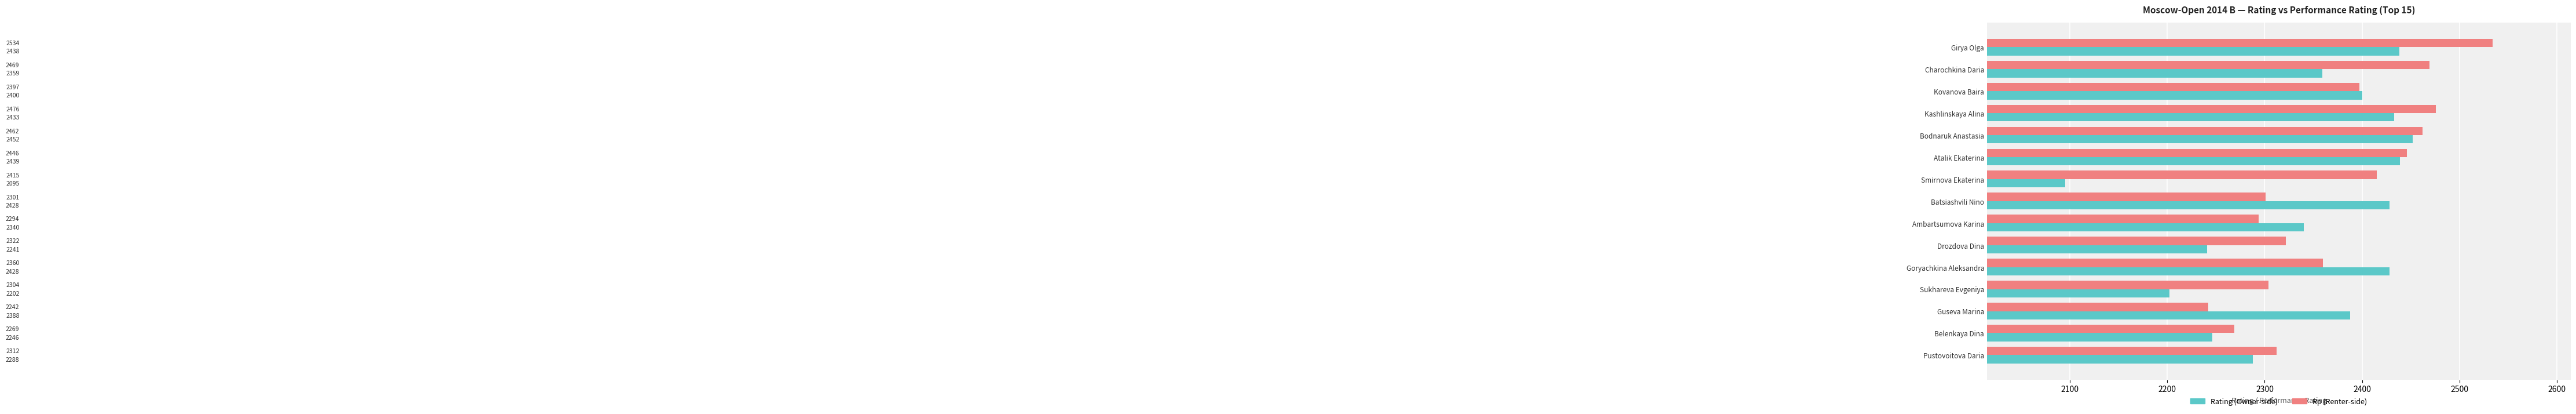

At how many categories does at least one series exceed 2381?

10